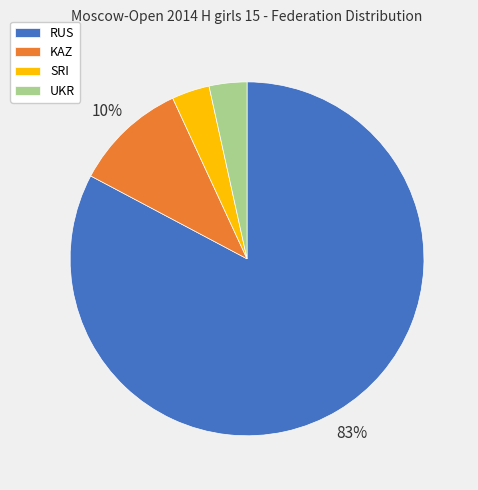

To the nearest percent, what is the average slice percentage?

25%